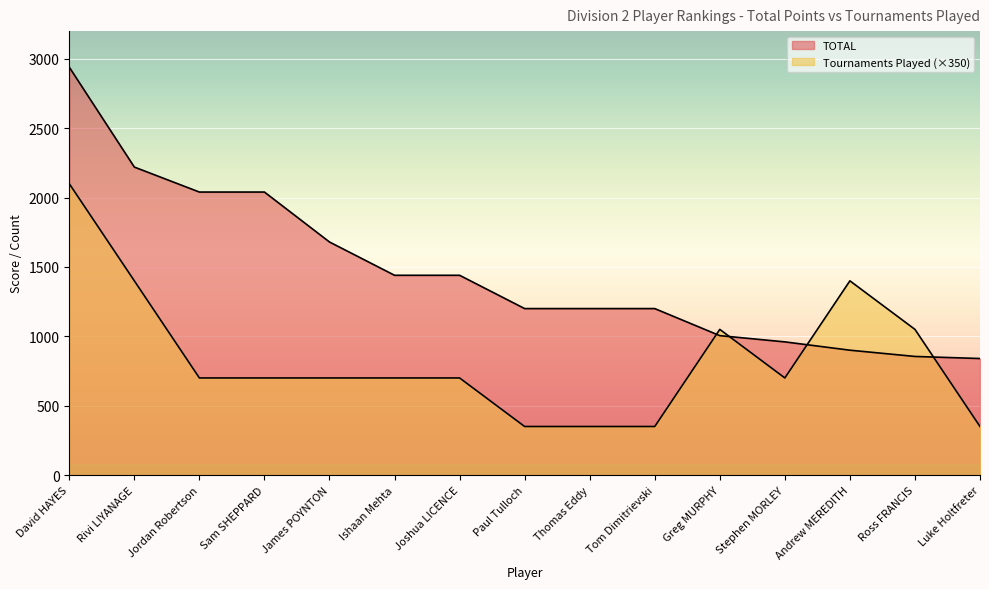

Which series ends up on top after the final intersection of TOTAL and Tournaments Played?

TOTAL